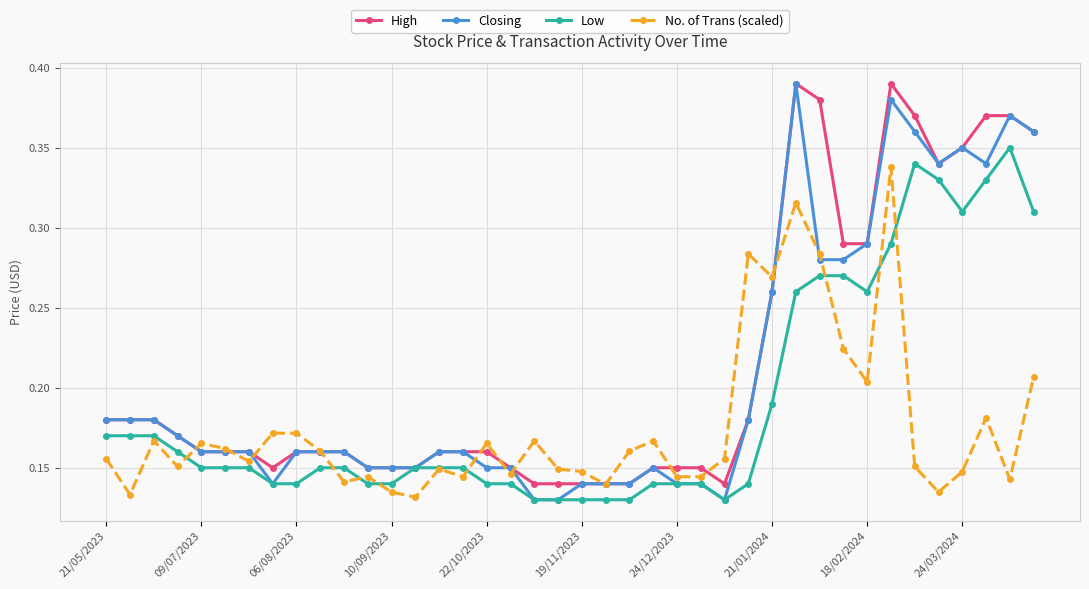

Count the Low values in the range 0 to 1.

40